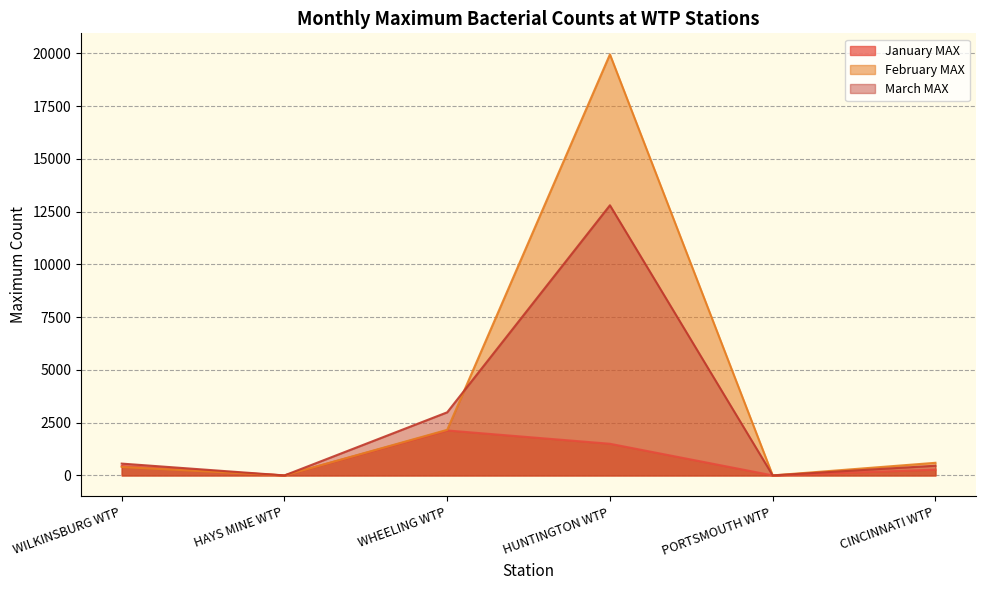

Where is March MAX nearest to the value 6400?

WHEELING WTP